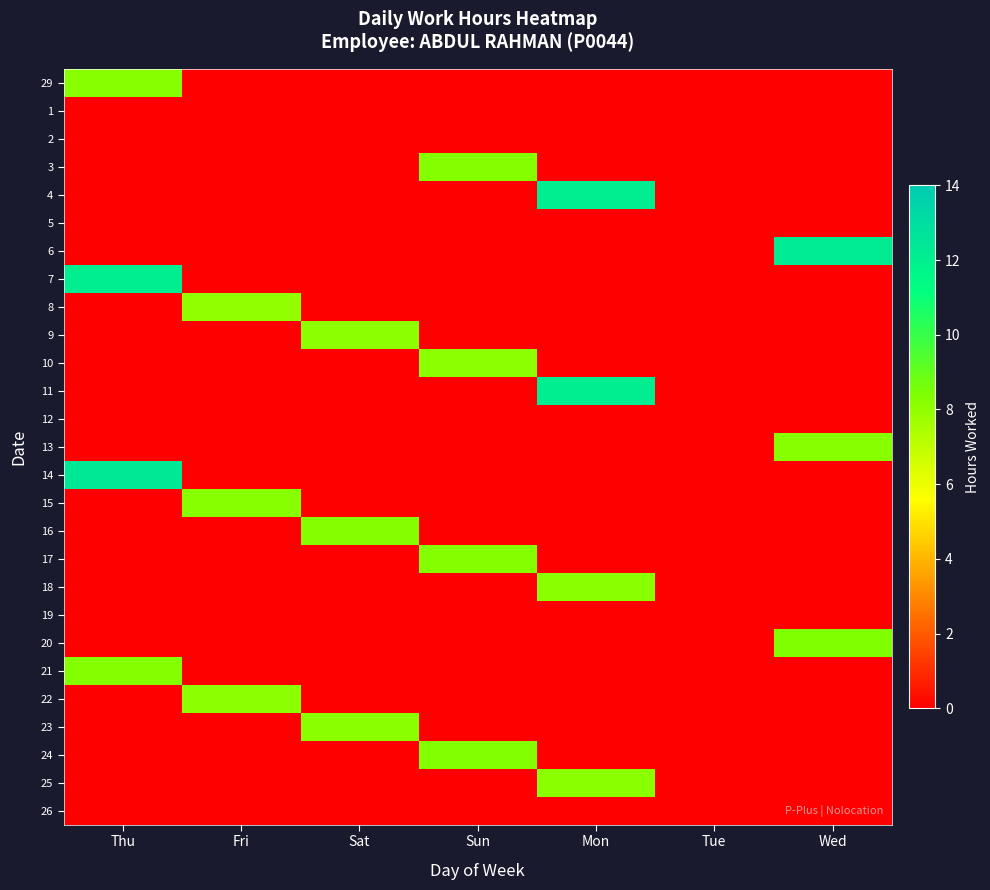

Reading right to left, what are all the values shown in this chart?

29: Wed=0.0	Tue=0.0	Mon=0.0	Sun=0.0	Sat=0.0	Fri=0.0	Thu=8.2
1: Wed=0.0	Tue=0.0	Mon=0.0	Sun=0.0	Sat=0.0	Fri=0.0	Thu=0.0
2: Wed=0.0	Tue=0.0	Mon=0.0	Sun=0.0	Sat=0.0	Fri=0.0	Thu=0.0
3: Wed=0.0	Tue=0.0	Mon=0.0	Sun=8.3	Sat=0.0	Fri=0.0	Thu=0.0
4: Wed=0.0	Tue=0.0	Mon=12.1	Sun=0.0	Sat=0.0	Fri=0.0	Thu=0.0
5: Wed=0.0	Tue=0.0	Mon=0.0	Sun=0.0	Sat=0.0	Fri=0.0	Thu=0.0
6: Wed=12.2	Tue=0.0	Mon=0.0	Sun=0.0	Sat=0.0	Fri=0.0	Thu=0.0
7: Wed=0.0	Tue=0.0	Mon=0.0	Sun=0.0	Sat=0.0	Fri=0.0	Thu=12.1
8: Wed=0.0	Tue=0.0	Mon=0.0	Sun=0.0	Sat=0.0	Fri=8.0	Thu=0.0
9: Wed=0.0	Tue=0.0	Mon=0.0	Sun=0.0	Sat=8.1	Fri=0.0	Thu=0.0
10: Wed=0.0	Tue=0.0	Mon=0.0	Sun=8.1	Sat=0.0	Fri=0.0	Thu=0.0
11: Wed=0.0	Tue=0.0	Mon=12.1	Sun=0.0	Sat=0.0	Fri=0.0	Thu=0.0
12: Wed=0.0	Tue=0.0	Mon=0.0	Sun=0.0	Sat=0.0	Fri=0.0	Thu=0.0
13: Wed=8.2	Tue=0.0	Mon=0.0	Sun=0.0	Sat=0.0	Fri=0.0	Thu=0.0
14: Wed=0.0	Tue=0.0	Mon=0.0	Sun=0.0	Sat=0.0	Fri=0.0	Thu=12.5
15: Wed=0.0	Tue=0.0	Mon=0.0	Sun=0.0	Sat=0.0	Fri=8.2	Thu=0.0
16: Wed=0.0	Tue=0.0	Mon=0.0	Sun=0.0	Sat=8.3	Fri=0.0	Thu=0.0
17: Wed=0.0	Tue=0.0	Mon=0.0	Sun=8.3	Sat=0.0	Fri=0.0	Thu=0.0
18: Wed=0.0	Tue=0.0	Mon=8.2	Sun=0.0	Sat=0.0	Fri=0.0	Thu=0.0
19: Wed=0.0	Tue=0.0	Mon=0.0	Sun=0.0	Sat=0.0	Fri=0.0	Thu=0.0
20: Wed=8.4	Tue=0.0	Mon=0.0	Sun=0.0	Sat=0.0	Fri=0.0	Thu=0.0
21: Wed=0.0	Tue=0.0	Mon=0.0	Sun=0.0	Sat=0.0	Fri=0.0	Thu=8.3
22: Wed=0.0	Tue=0.0	Mon=0.0	Sun=0.0	Sat=0.0	Fri=8.1	Thu=0.0
23: Wed=0.0	Tue=0.0	Mon=0.0	Sun=0.0	Sat=8.2	Fri=0.0	Thu=0.0
24: Wed=0.0	Tue=0.0	Mon=0.0	Sun=8.3	Sat=0.0	Fri=0.0	Thu=0.0
25: Wed=0.0	Tue=0.0	Mon=8.2	Sun=0.0	Sat=0.0	Fri=0.0	Thu=0.0
26: Wed=0.0	Tue=0.0	Mon=0.0	Sun=0.0	Sat=0.0	Fri=0.0	Thu=0.0